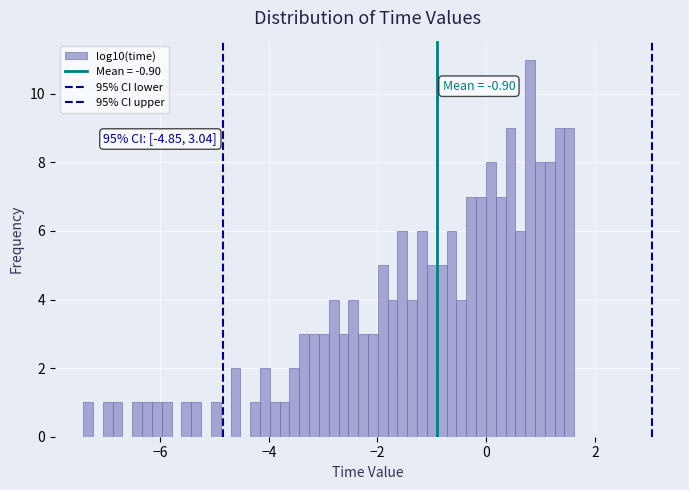

Read against the x-axis, roughly where is the centre of the tallest bar?

0.8